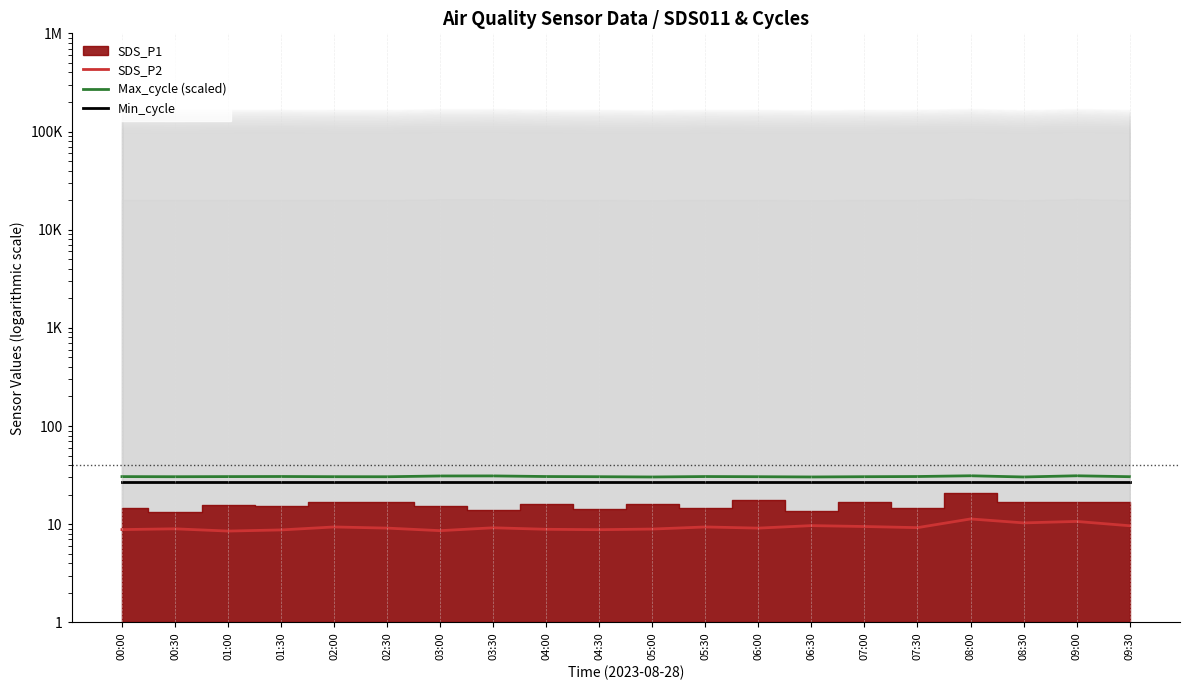

Which series has the largest range (max minus min)?

SDS_P2